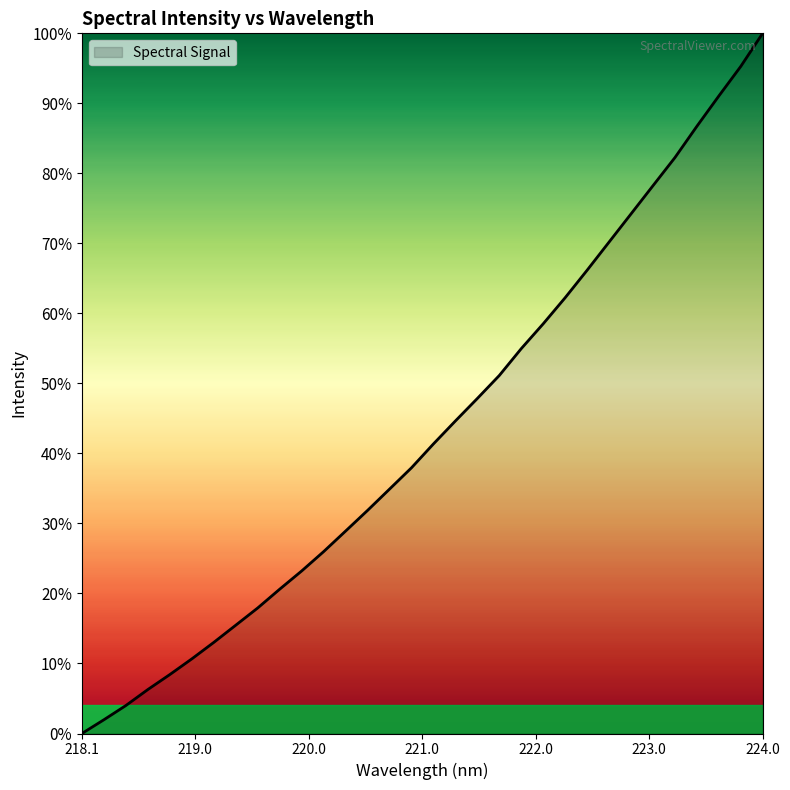

What is the difference between the maximum and minimum values?

100.0